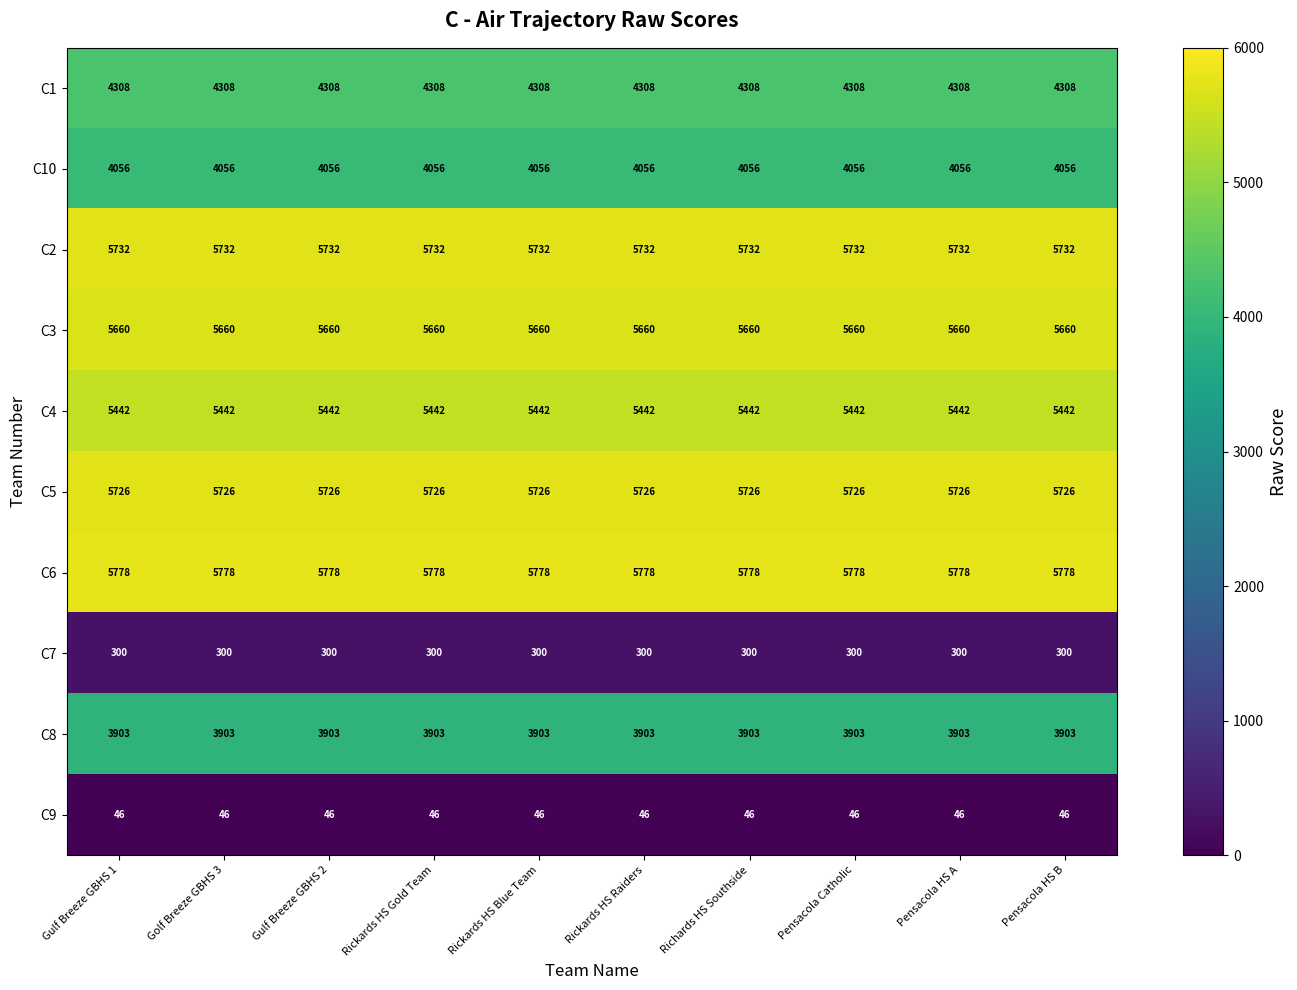

What is the average value of the C8 series?

3903